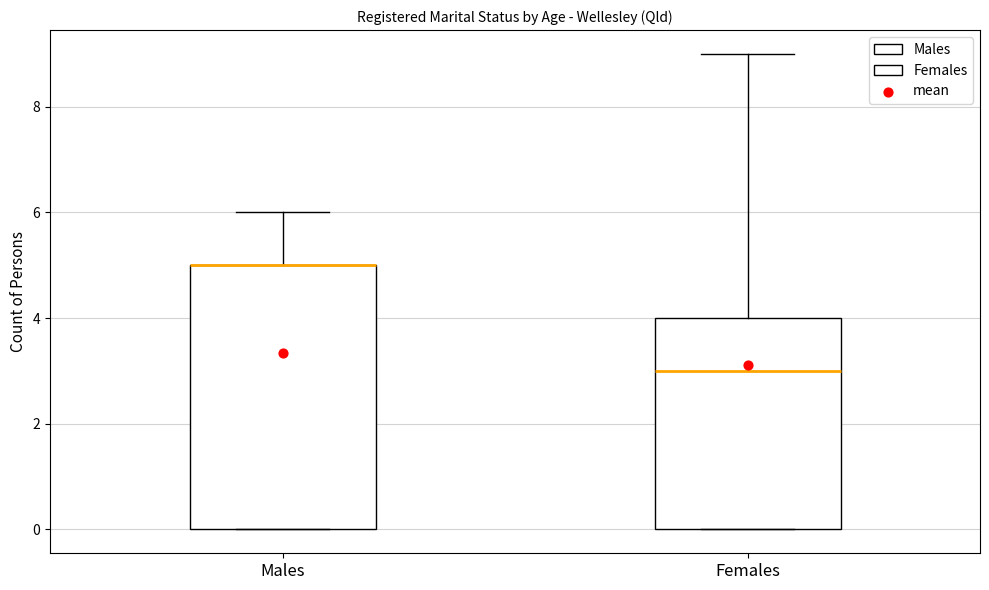

Reading left to right, read every box against the y-axis: the position of its median line, the range the box covers, and the ends of its whiskers. The values are not printed on the chart, so give them approximately, as read against the axis.

Males: median 5 (drawn on the box's upper edge), box 0 to 5, whiskers 0 to 6
Females: median 3, box 0 to 4, whiskers 0 to 9